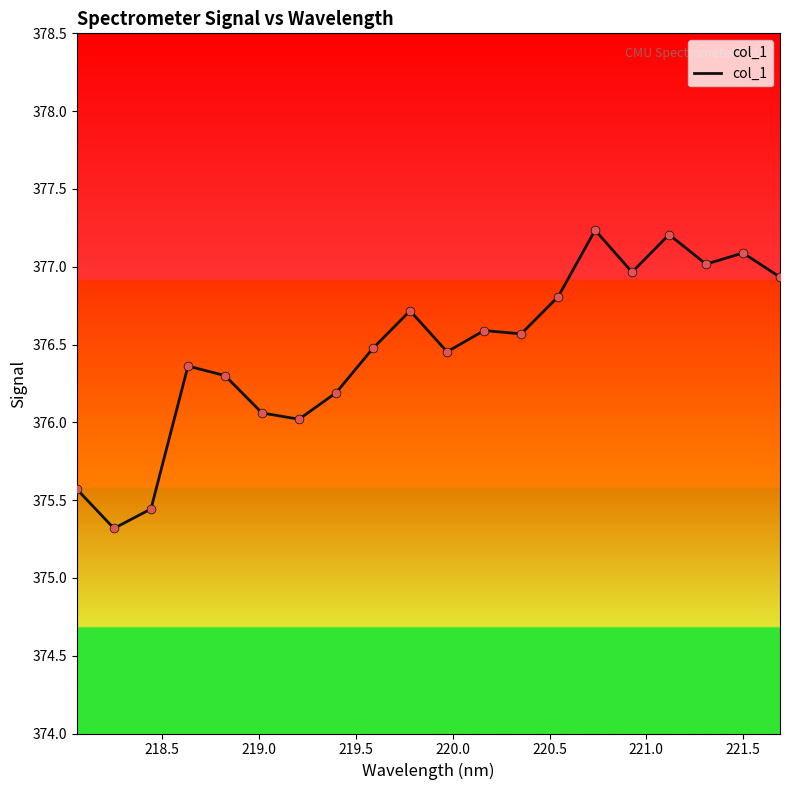

What is the difference between the maximum and minimum values?

1.9